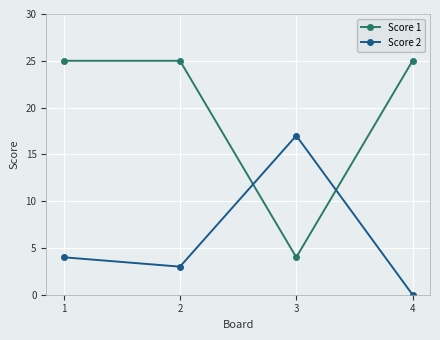

Which series has the widest spread of values?

Score 1